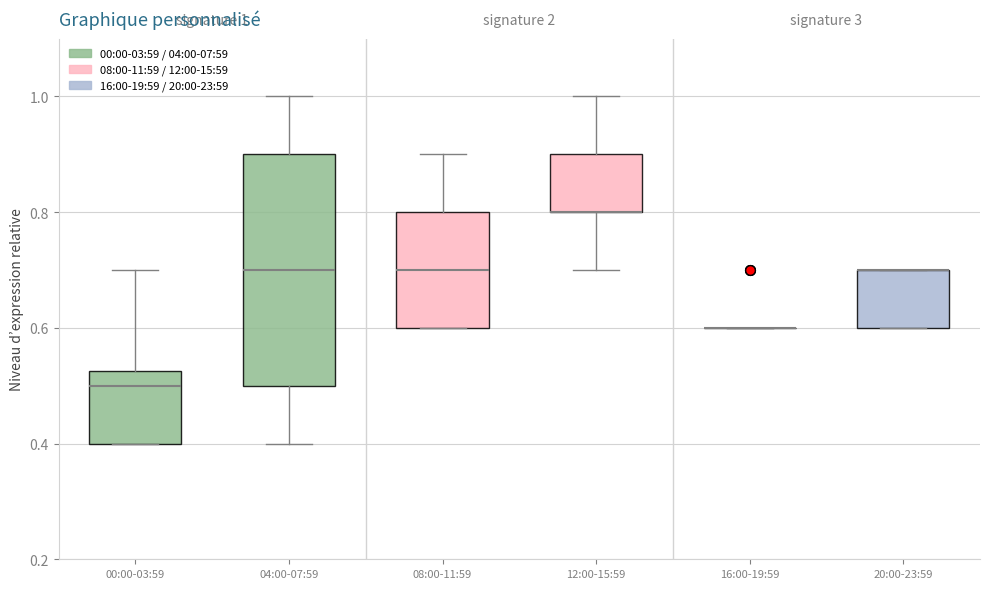

Comparing the boxes themselves (not the whiskers), which one is the tallest?

04:00-07:59